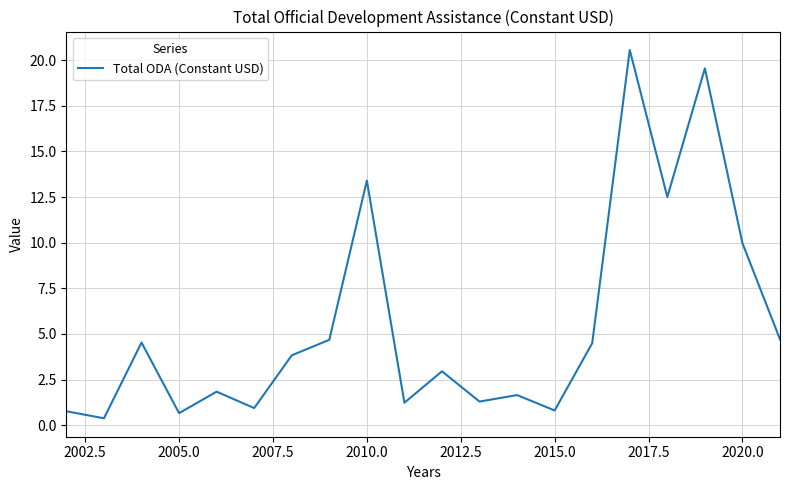

What is the greatest value displayed?

20.6